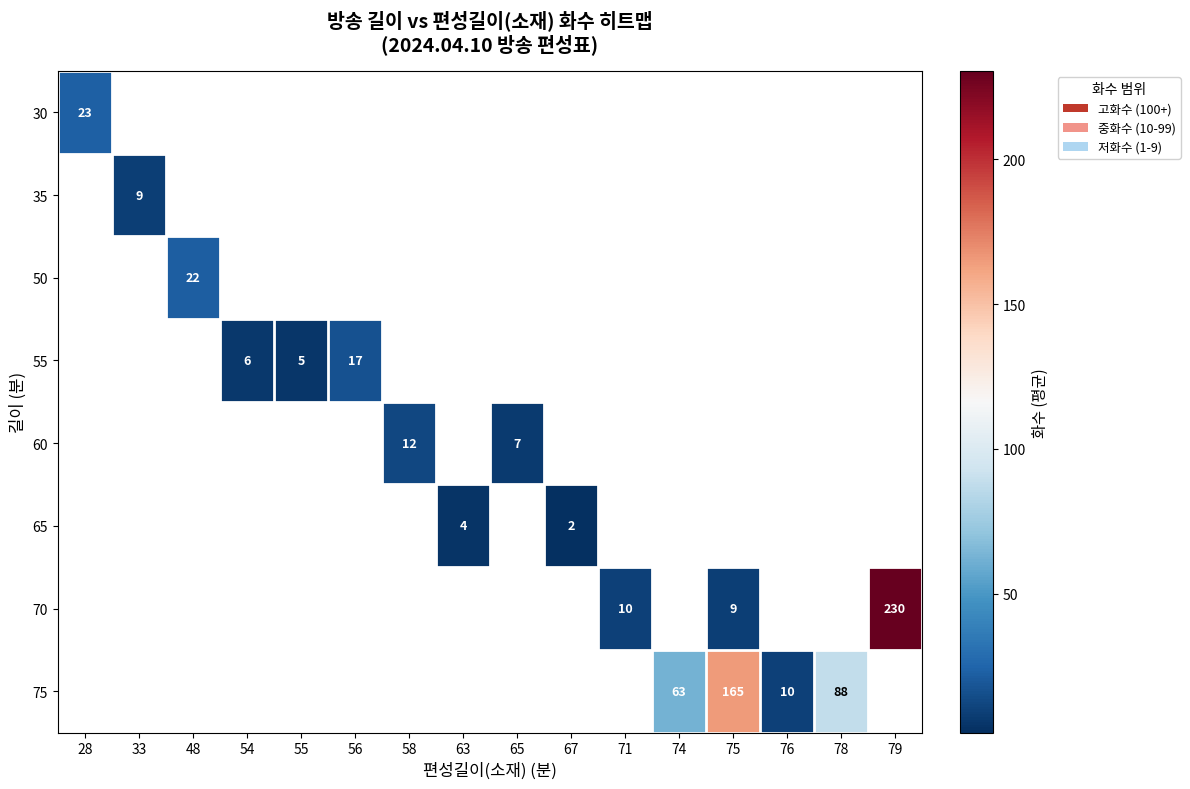

Which category has the lowest value in the row_0 series?

28